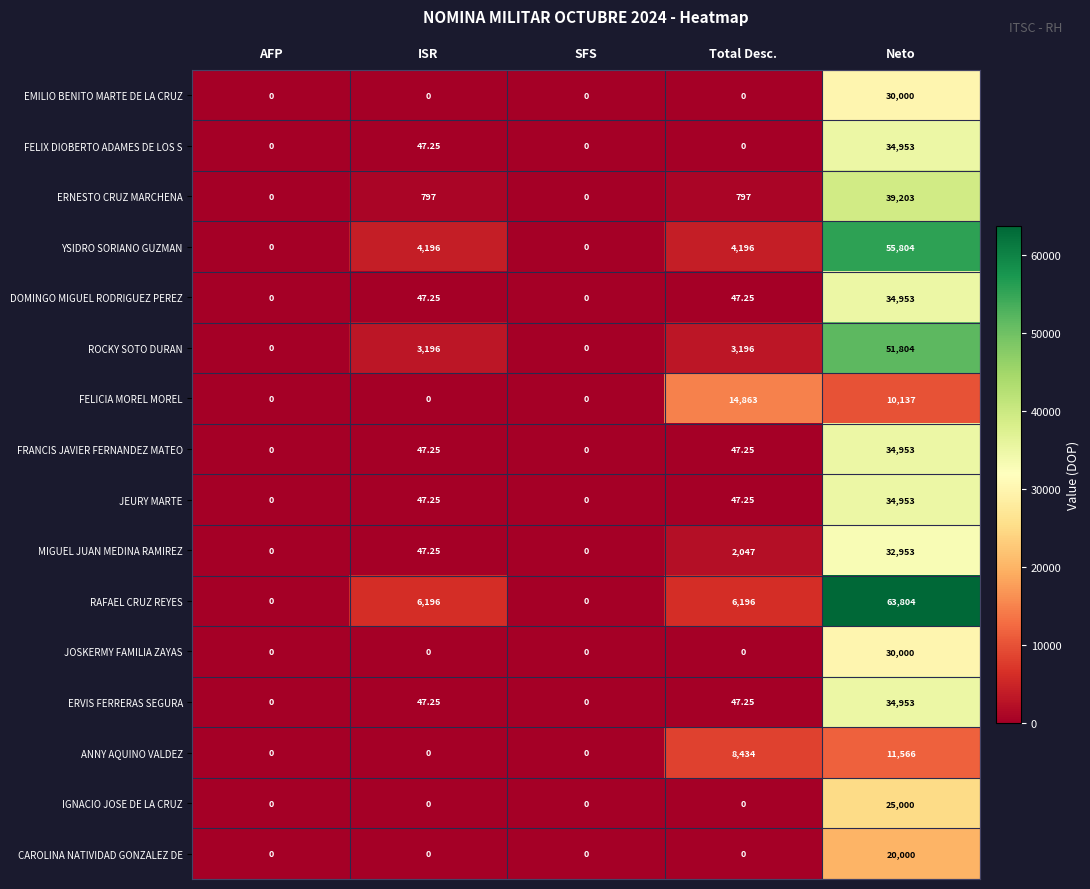

Which label corresponds to the largest value in the chart?

Neto